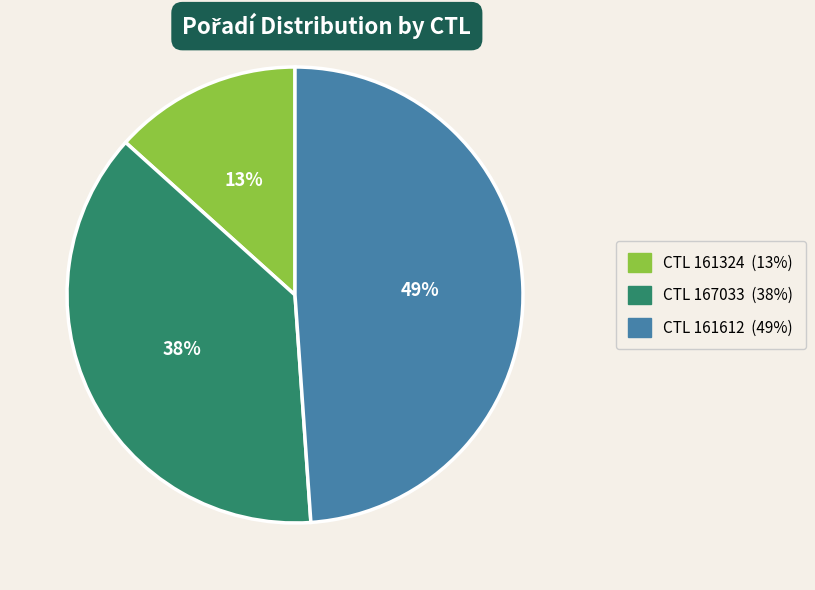

Does any single category account for the majority?

No